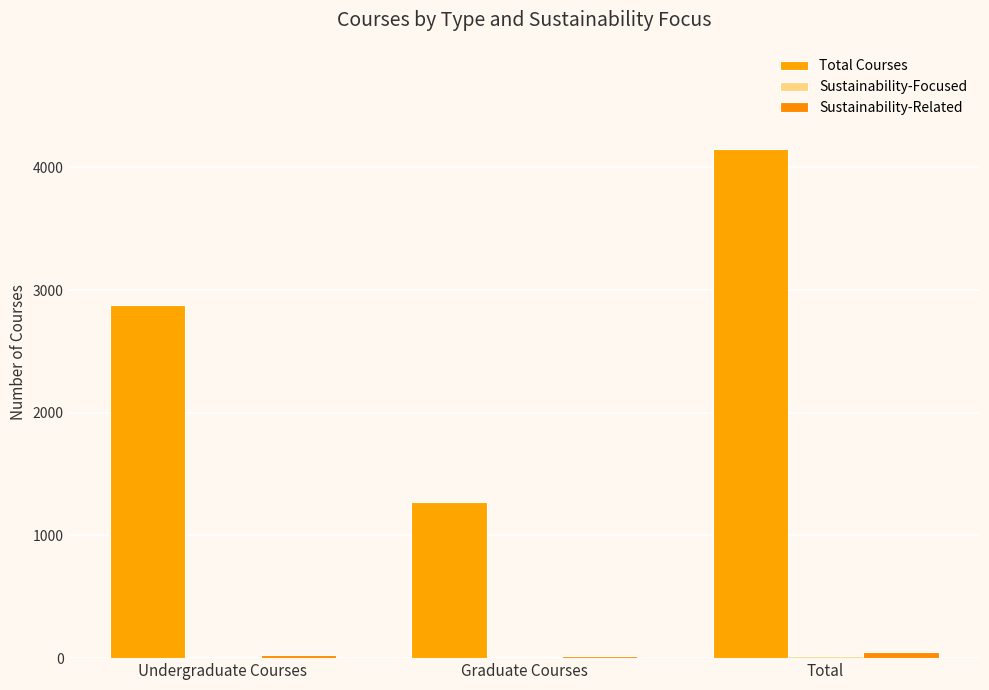

How many groups of bars are there?

3